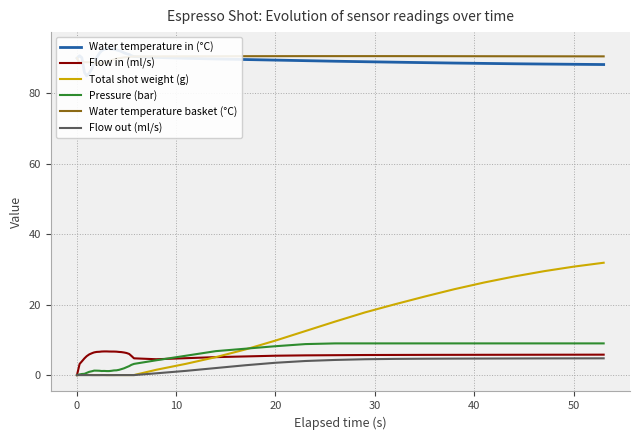

How many values in Flow out (ml/s) are below zero?

8